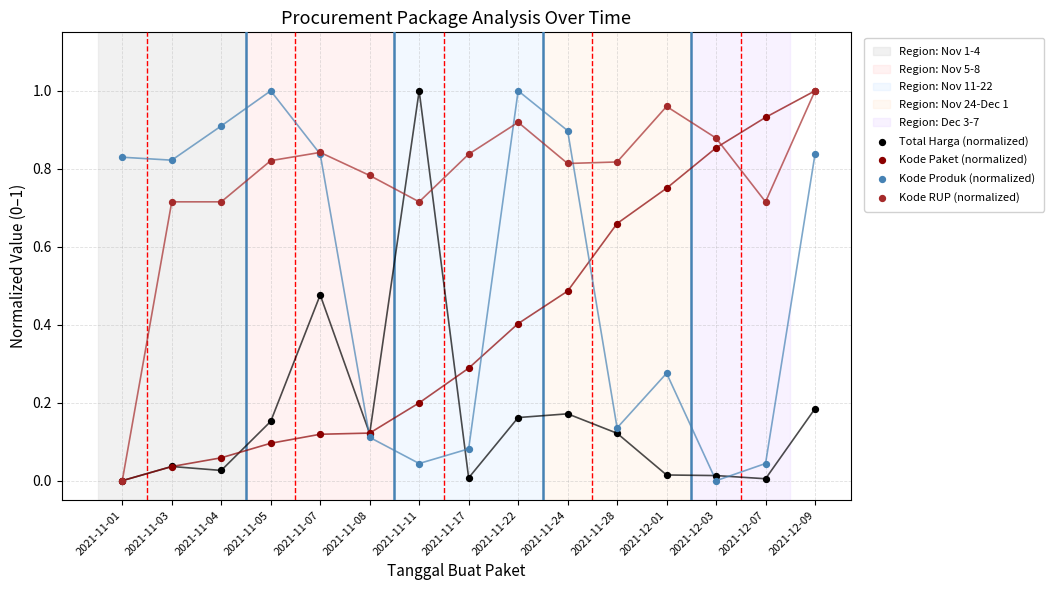

What are all the series names shown in the legend?

Total Harga (normalized), Kode Paket (normalized), Kode Produk (normalized), Kode RUP (normalized)